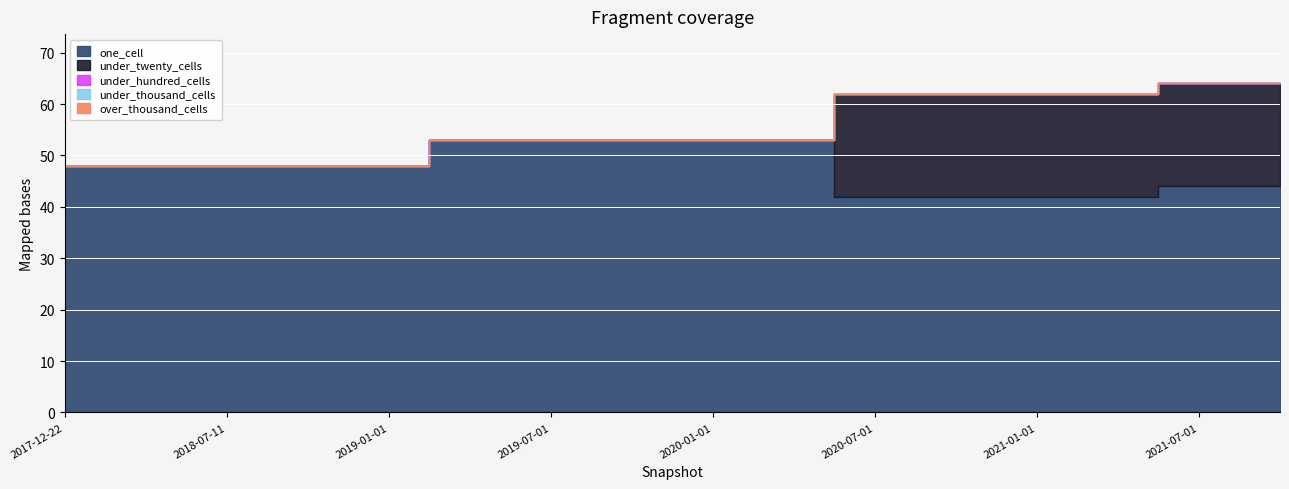

At which category is the sum across all series the highest?

2021-07-01